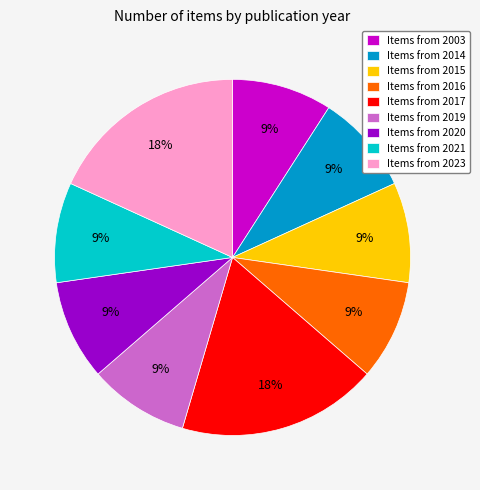

How many segments does this pie chart have?

9